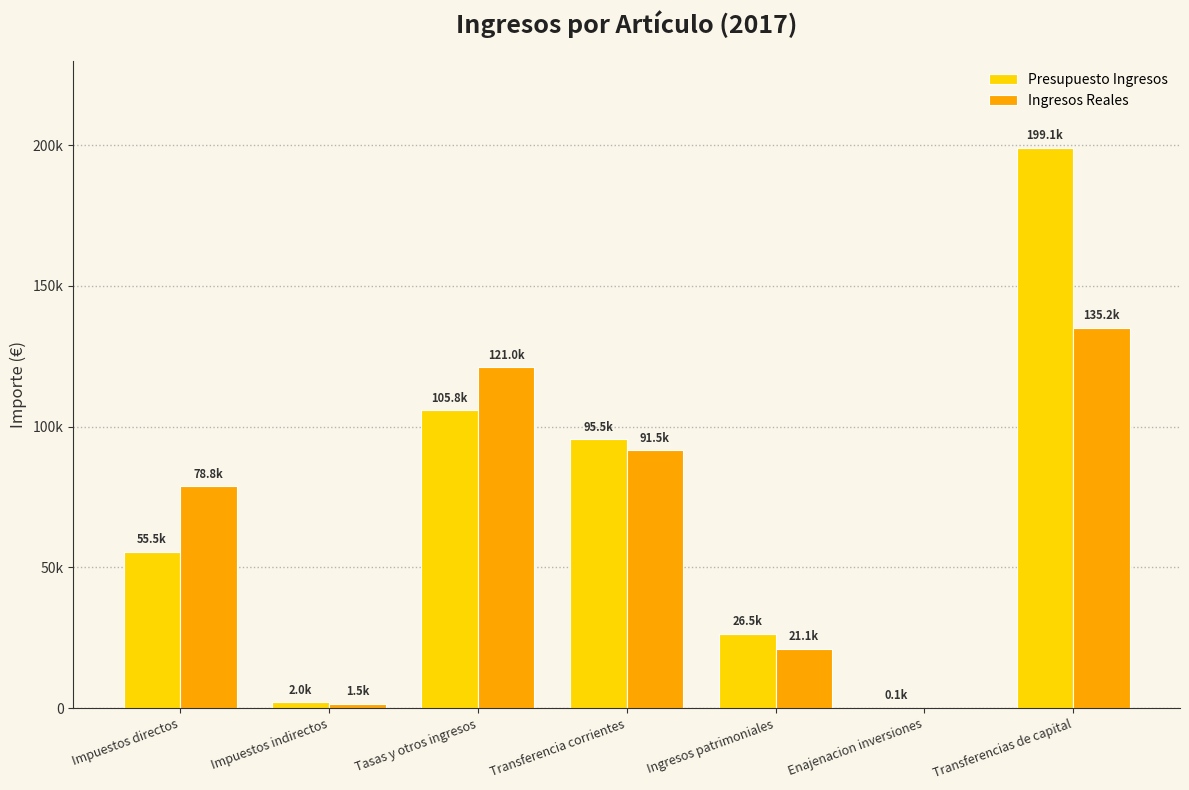

Reading right to left, list all the values displayed in this chart.

Presupuesto Ingresos: 199100.0	100.0	26500.0	95500.0	105750.0	2000.0	55500.0
Ingresos Reales: 135160.5	0.0	21089.0	91528.6	121043.9	1524.2	78754.7